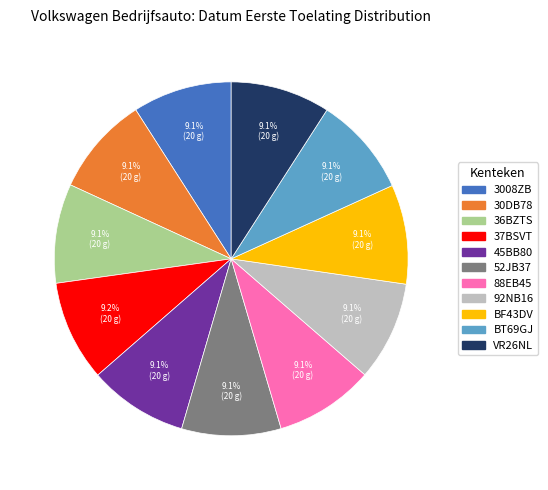

How many slices are in this pie chart?

11